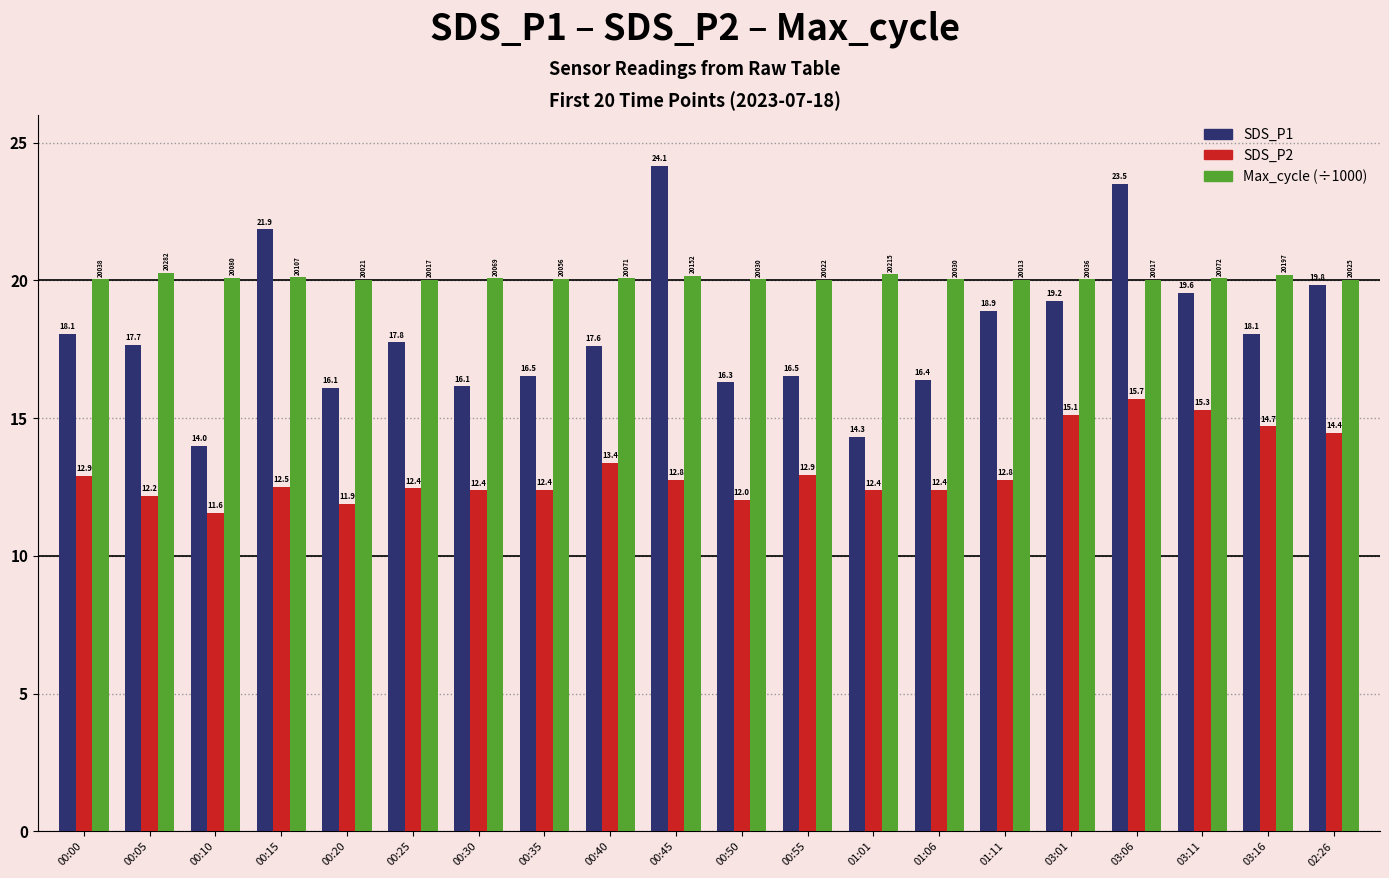

Does the chart contain any negative values?

No